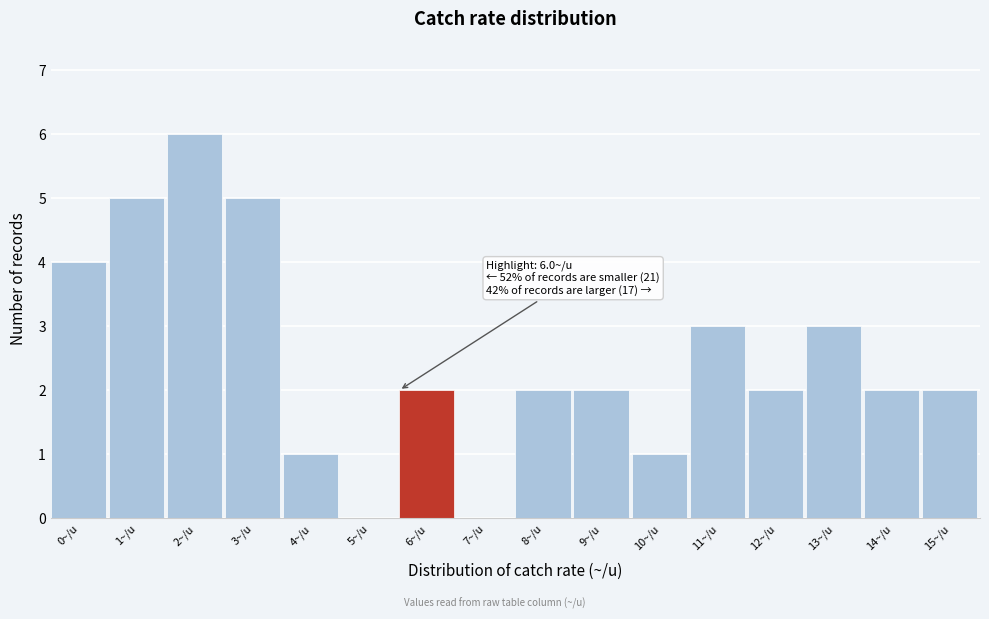

Reading right to left, extract all data points from this chart.

15~/u=2	14~/u=2	13~/u=3	12~/u=2	11~/u=3	10~/u=1	9~/u=2	8~/u=2	7~/u=0	6~/u=2	5~/u=0	4~/u=1	3~/u=5	2~/u=6	1~/u=5	0~/u=4